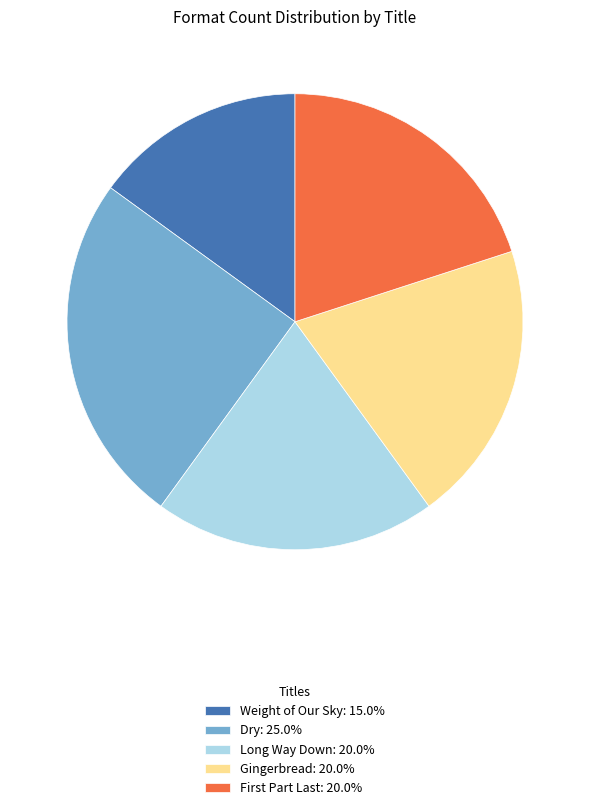

How many slices are in this pie chart?

5